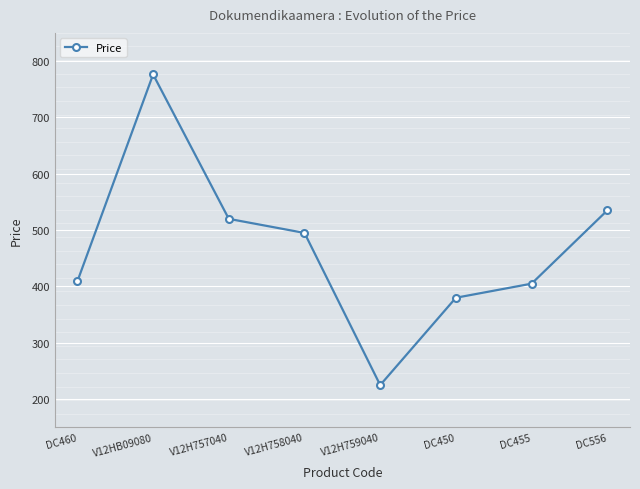

Which has a higher value, DC455 or V12H758040?

V12H758040